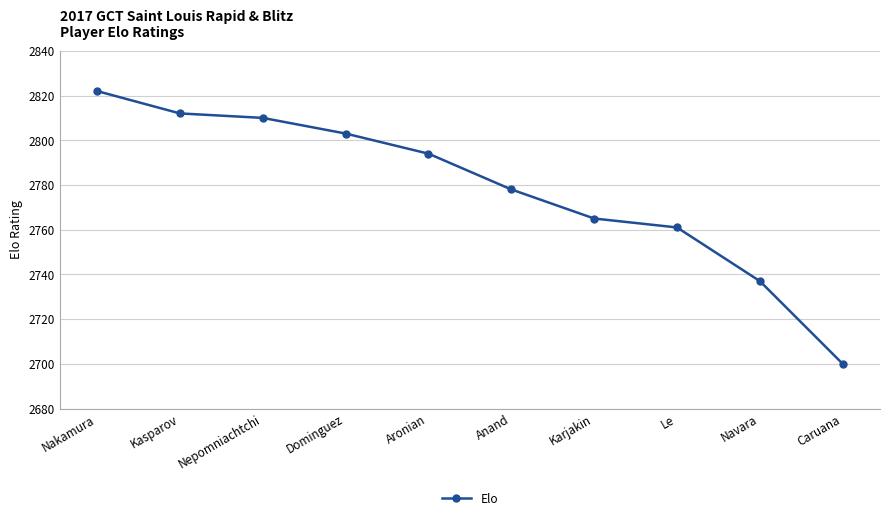

Reading left to right, extract all data points from this chart.

Nakamura=2822	Kasparov=2812	Nepomniachtchi=2810	Dominguez=2803	Aronian=2794	Anand=2778	Karjakin=2765	Le=2761	Navara=2737	Caruana=2700